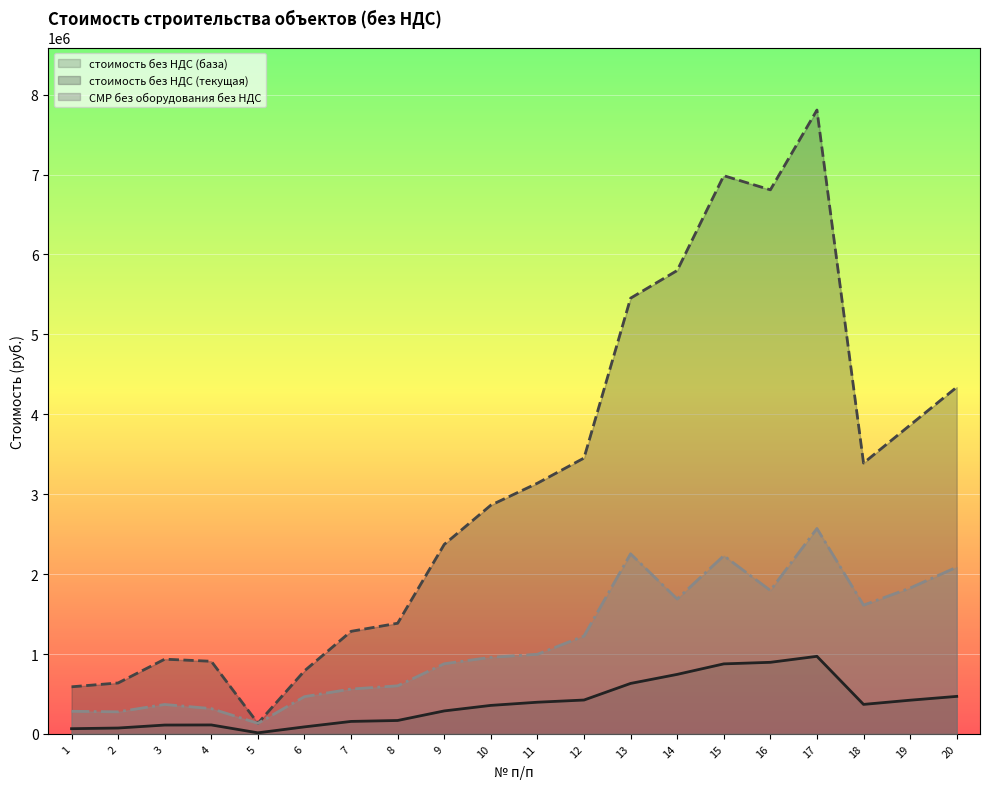

Which label corresponds to the largest value in the chart?

17